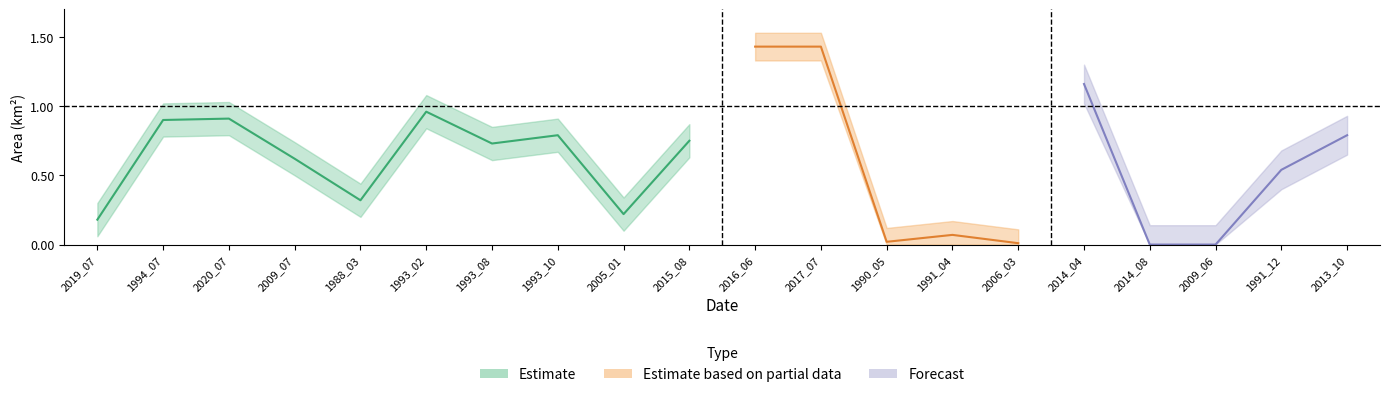

What is the value of the waterArea point at the 10th from the left?

0.8